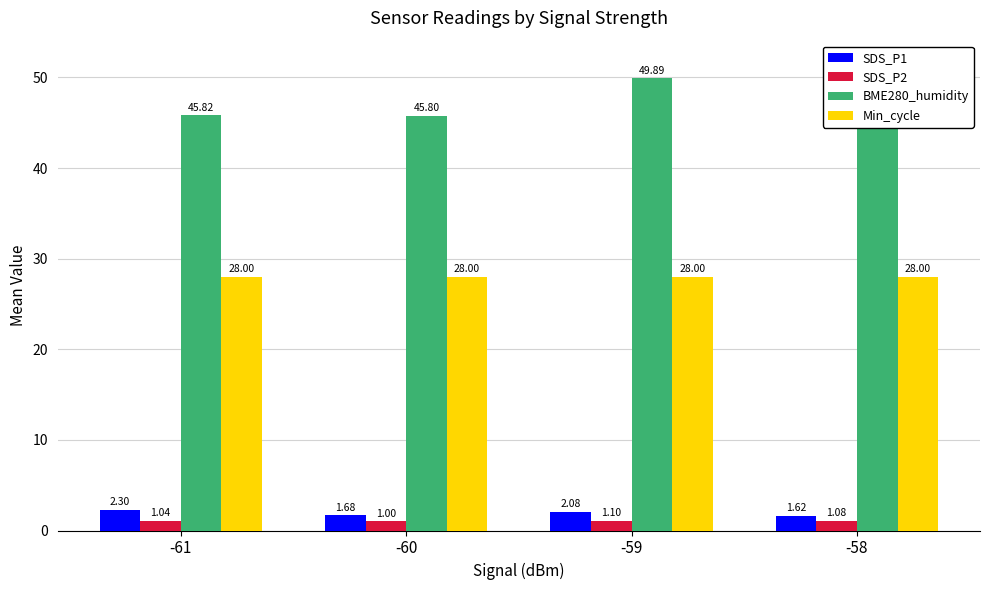

Reading left to right, list all the values displayed in this chart.

SDS_P1: -61=2.3	-60=1.7	-59=2.1	-58=1.6
SDS_P2: -61=1.0	-60=1.0	-59=1.1	-58=1.1
BME280_humidity: -61=45.8	-60=45.8	-59=49.9	-58=51.5
Min_cycle: -61=28.0	-60=28.0	-59=28.0	-58=28.0